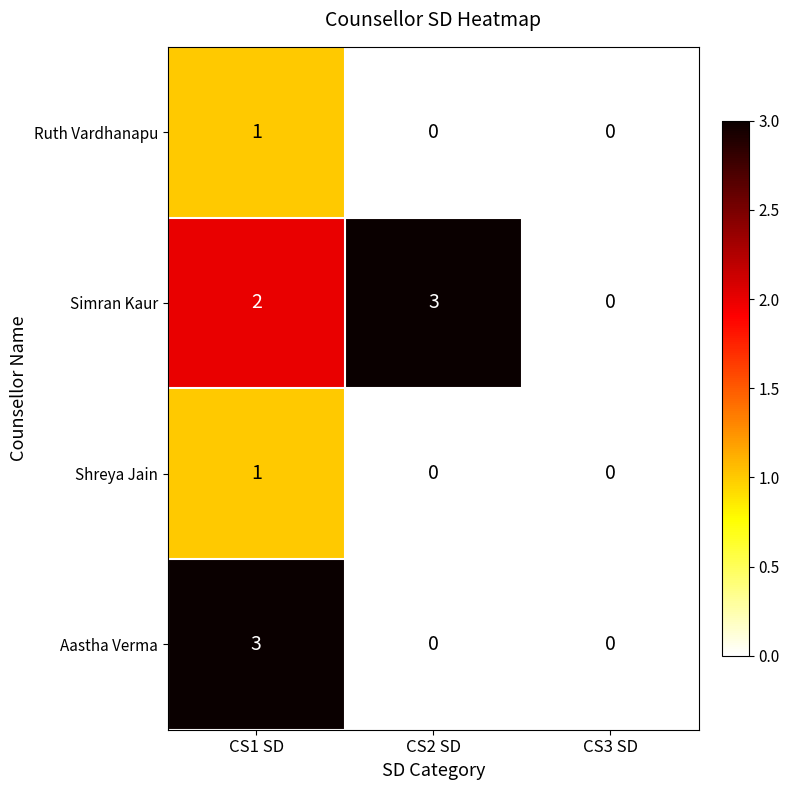

What is the greatest value displayed?

3